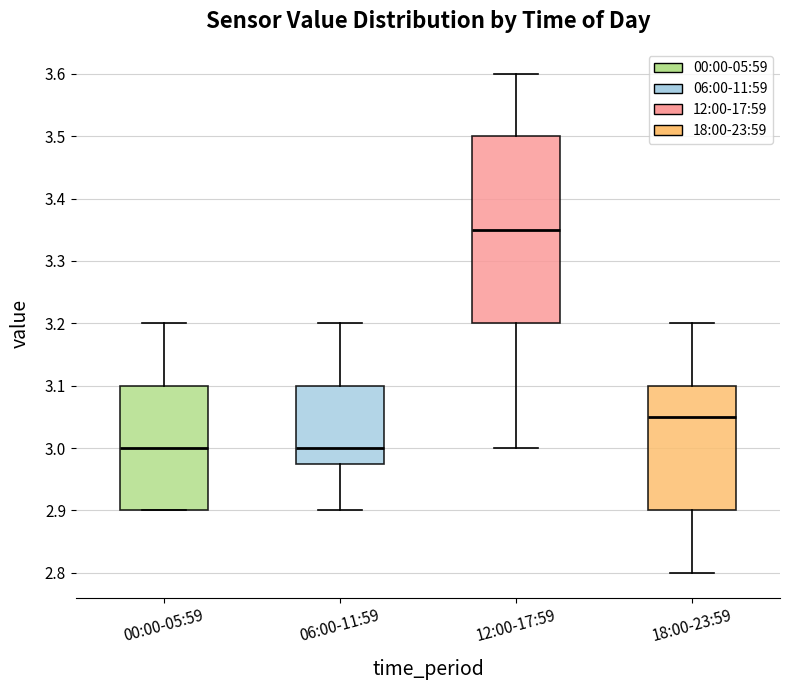

Where is the upper edge of the box for 12:00-17:59 on the y-axis? The values are not printed on the chart, so give them approximately, as read against the axis.

3.50